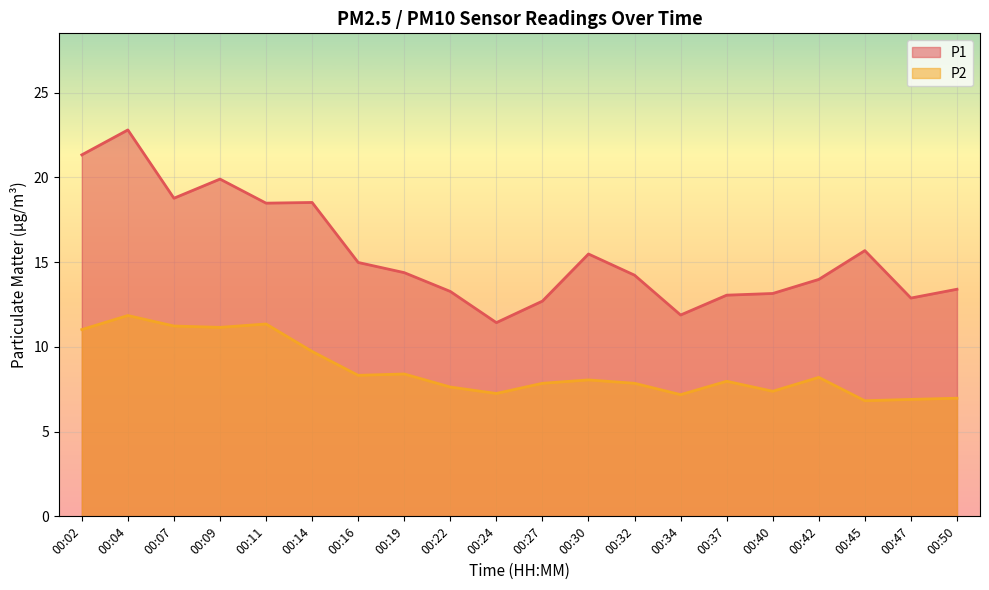

How many interior local valleys does the P2 series have?

6